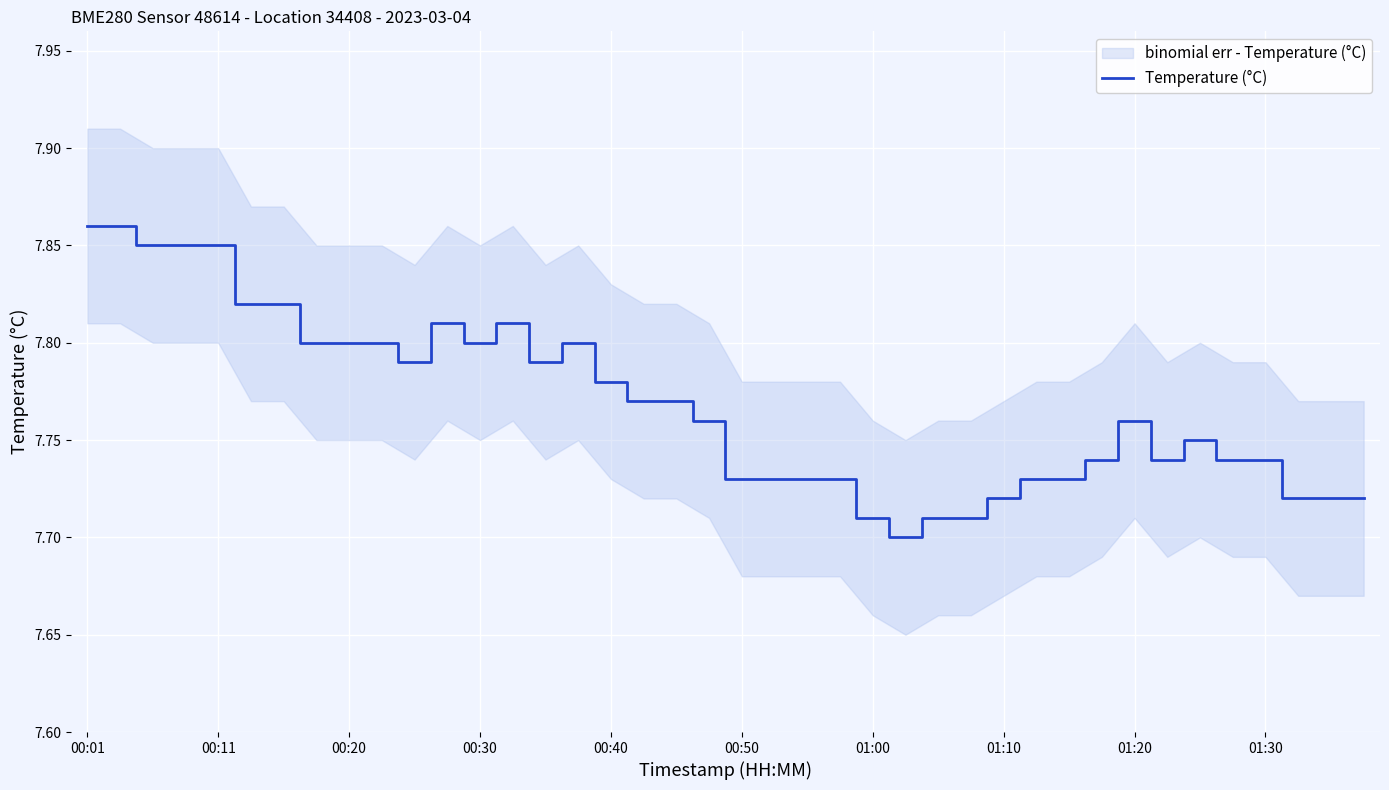

Reading right to left, what are all the values shown in this chart?

7.7	7.7	7.7	7.7	7.7	7.8	7.7	7.8	7.7	7.7	7.7	7.7	7.7	7.7	7.7	7.7	7.7	7.7	7.7	7.7	7.8	7.8	7.8	7.8	7.8	7.8	7.8	7.8	7.8	7.8	7.8	7.8	7.8	7.8	7.8	7.8	7.8	7.8	7.9	7.9